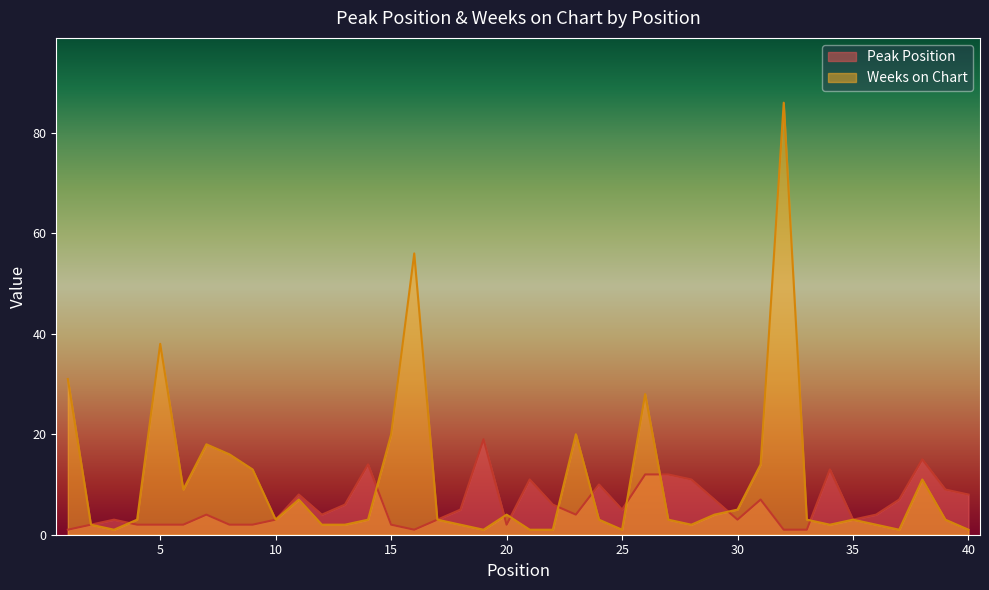

At which label does Peak Position reach its minimum?

1